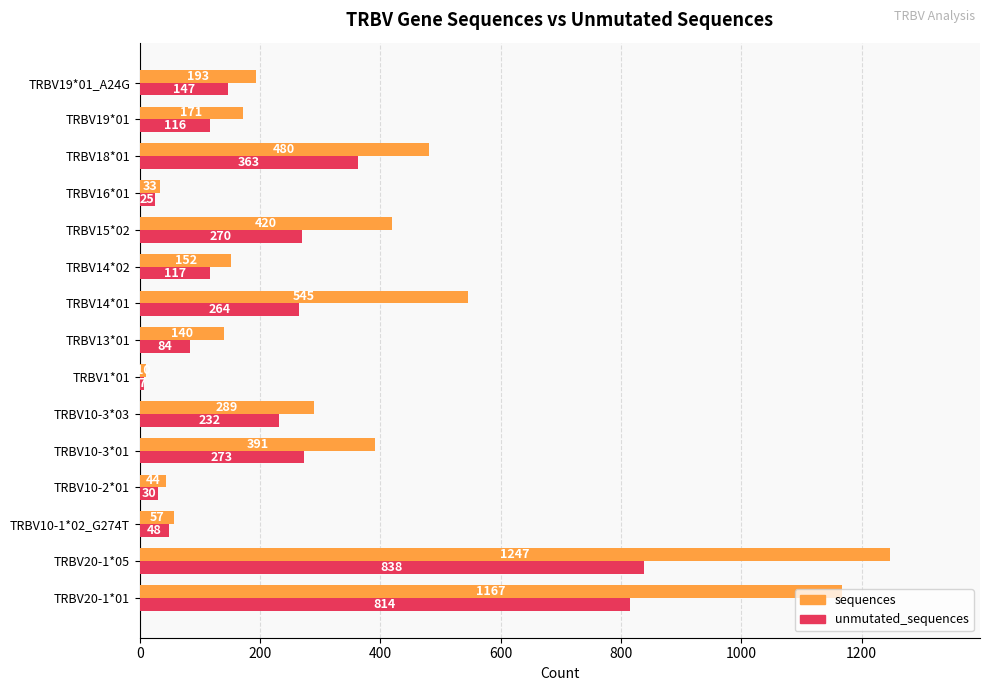

The sequences series shows 44 at TRBV10-2*01. True or false?

True